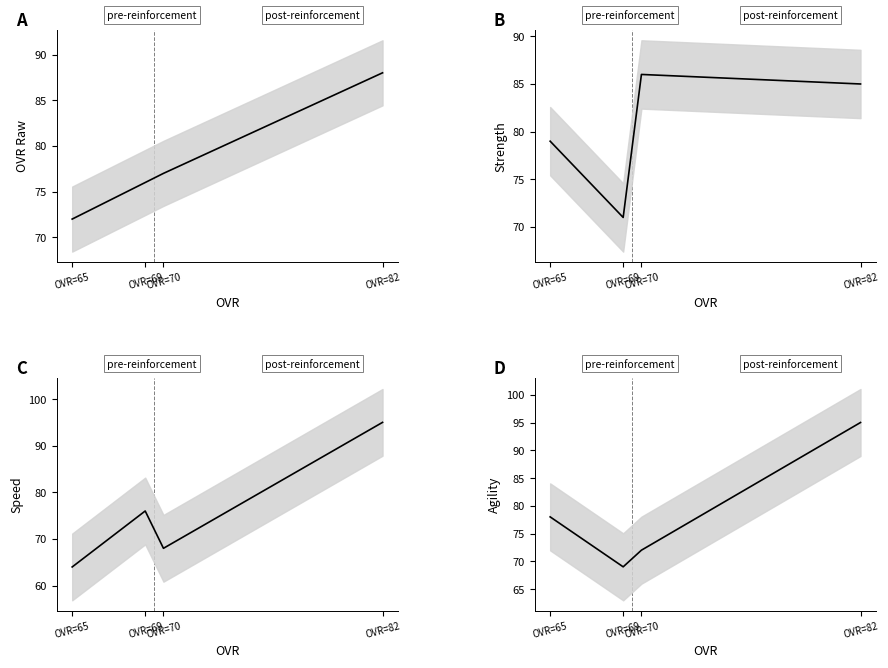

The speed series shows 18 at OVR=69. True or false?

False